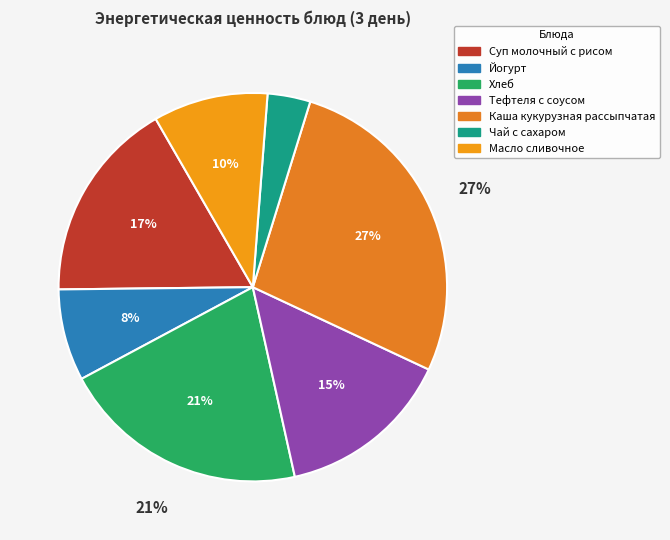

What is the smallest slice in the pie chart?

Чай с сахаром